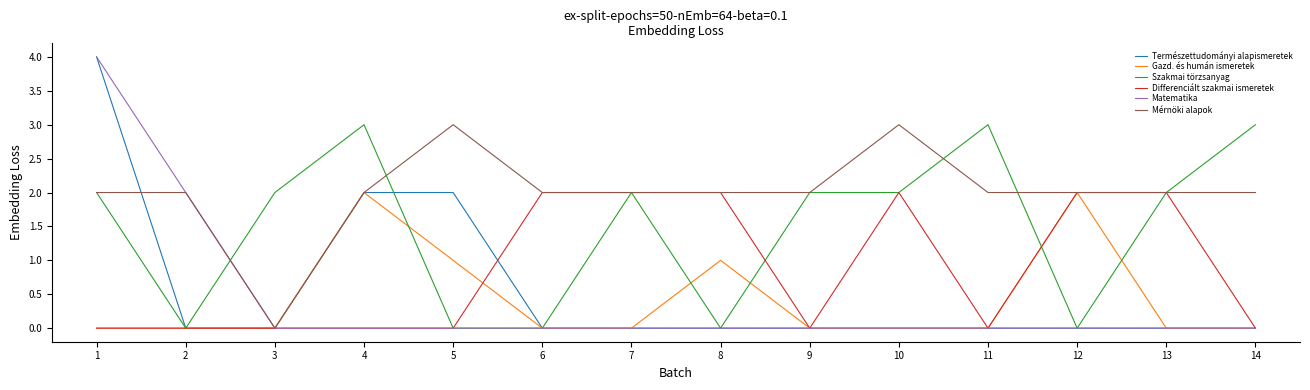

Is it true that Természettudományi alapismeretek equals 3 at 5?

False